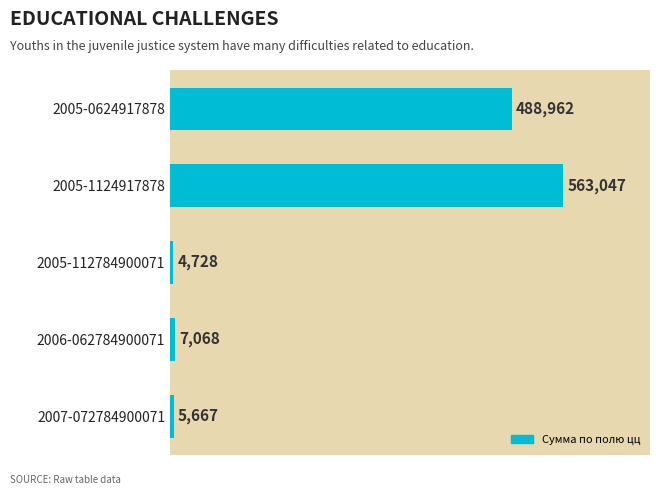

How many data points are less than 7068?

2